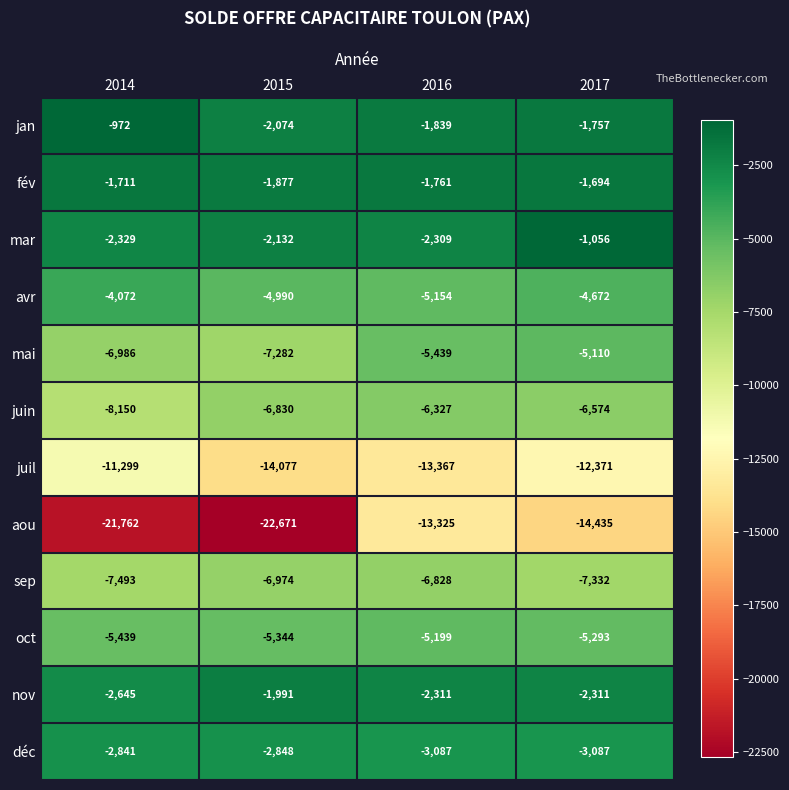

What is the spread (max minus min) of values at 2015?

20794